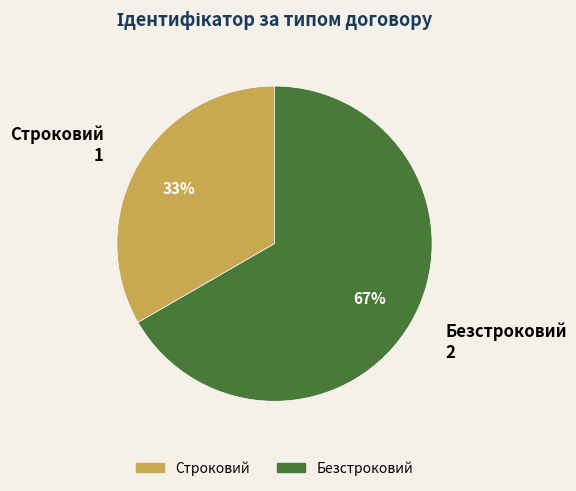

Rank the categories by value from lowest to highest.

Строковий, Безстроковий